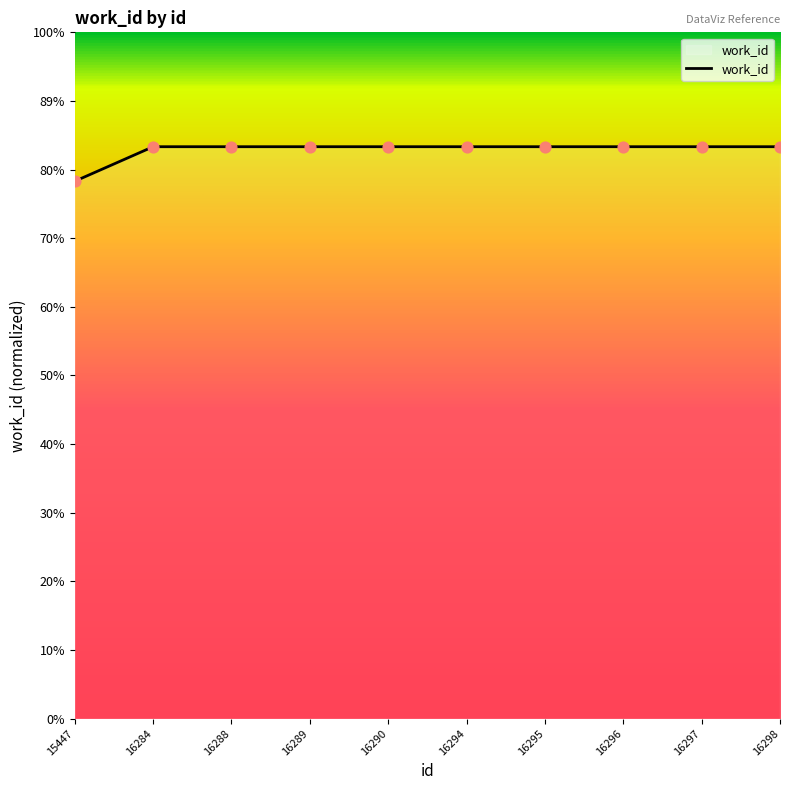

Between 16296 and 16295, which is larger?

16296